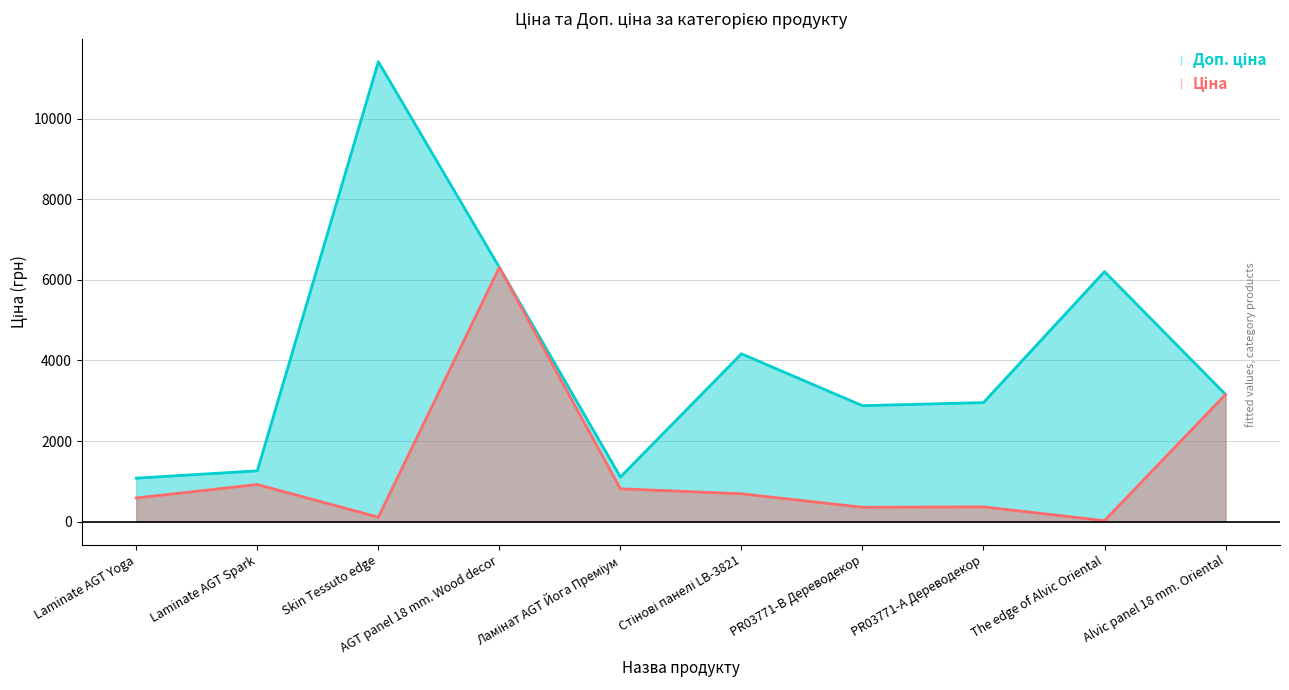

Does the chart have visible grid lines?

Yes